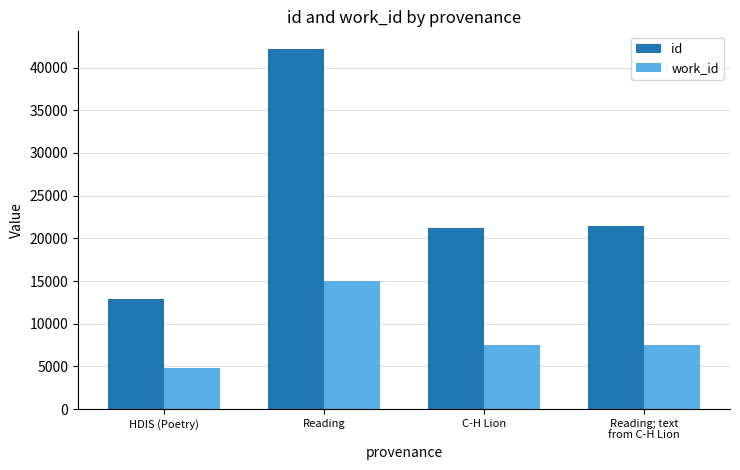

Is the value of id at Reading; text
from C-H Lion greater than the value of work_id at Reading; text
from C-H Lion?

Yes